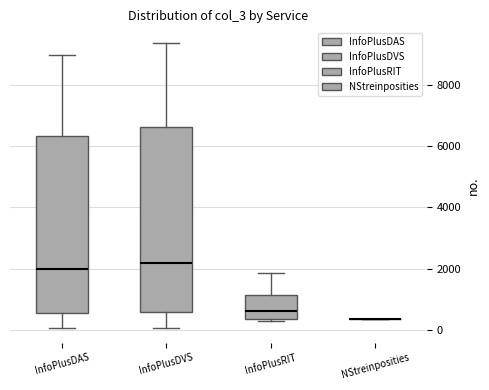

Reading left to right, transcribe this box plot: for each box, give where its median line is, the range the box spans, and where its two whiskers end, as read against the y-axis. The values are not printed on the chart, so give them approximately, as read against the axis.

InfoPlusDAS: median 2000, box 600 to 6400, whiskers 0 to 9000
InfoPlusDVS: median 2200, box 600 to 6600, whiskers 0 to 9400
InfoPlusRIT: median 600, box 400 to 1200, whiskers 200 to 1800
NStreinposities: box collapsed to a line at 400, whiskers 400 to 400